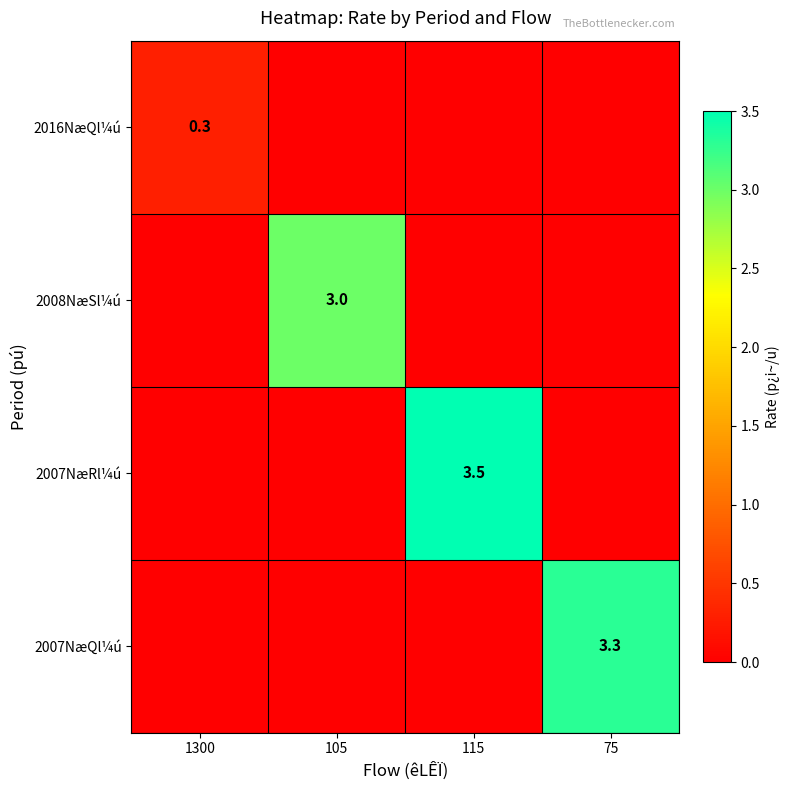

The 2007NæQl¼ú series shows 3.3 at 75. True or false?

True